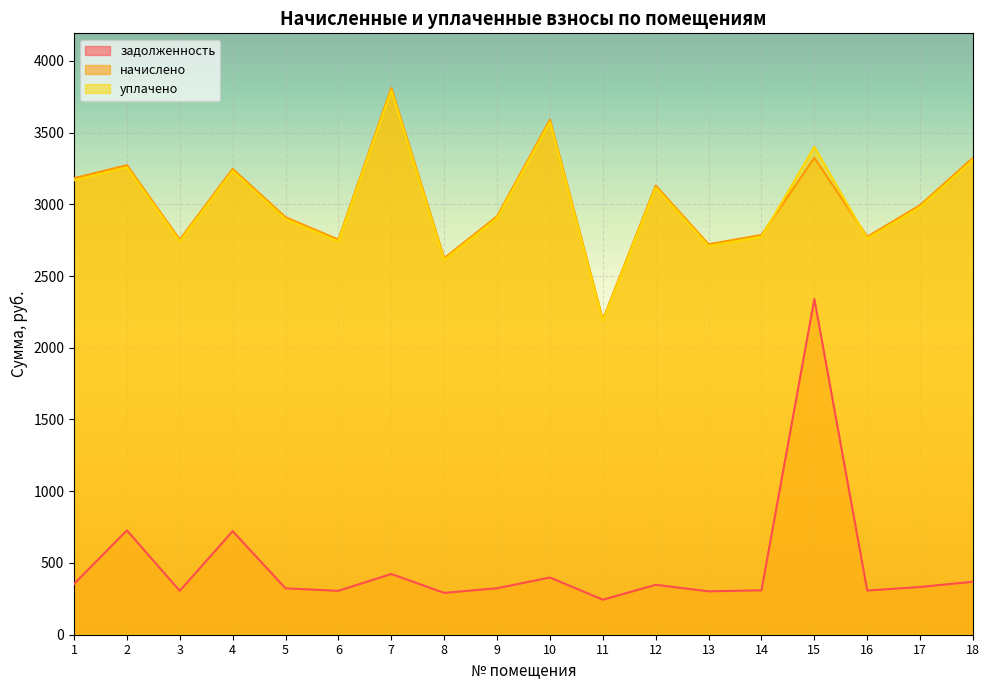

True or false: уплачено has more than 1 interior local peaks.

True